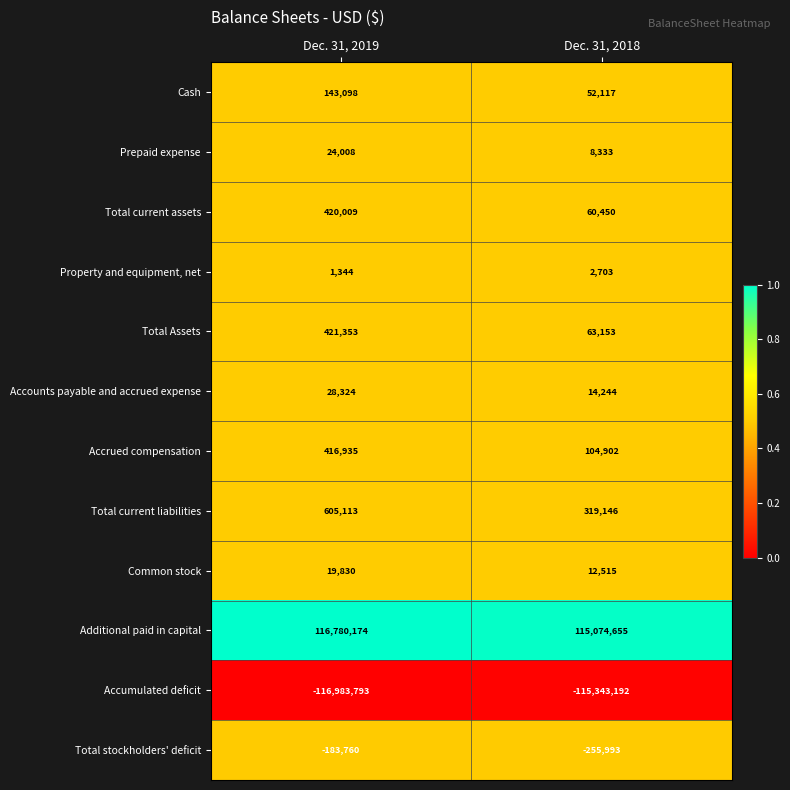

Which series has the widest spread of values?

Additional paid in capital